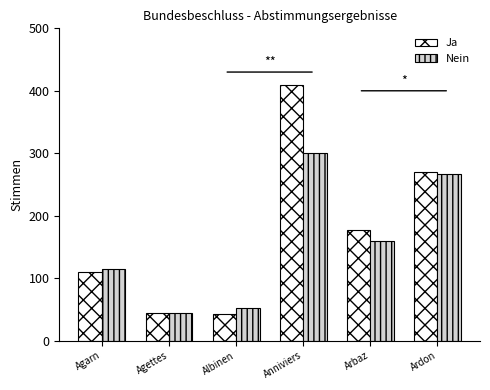

How many categories are shown in the chart?

6